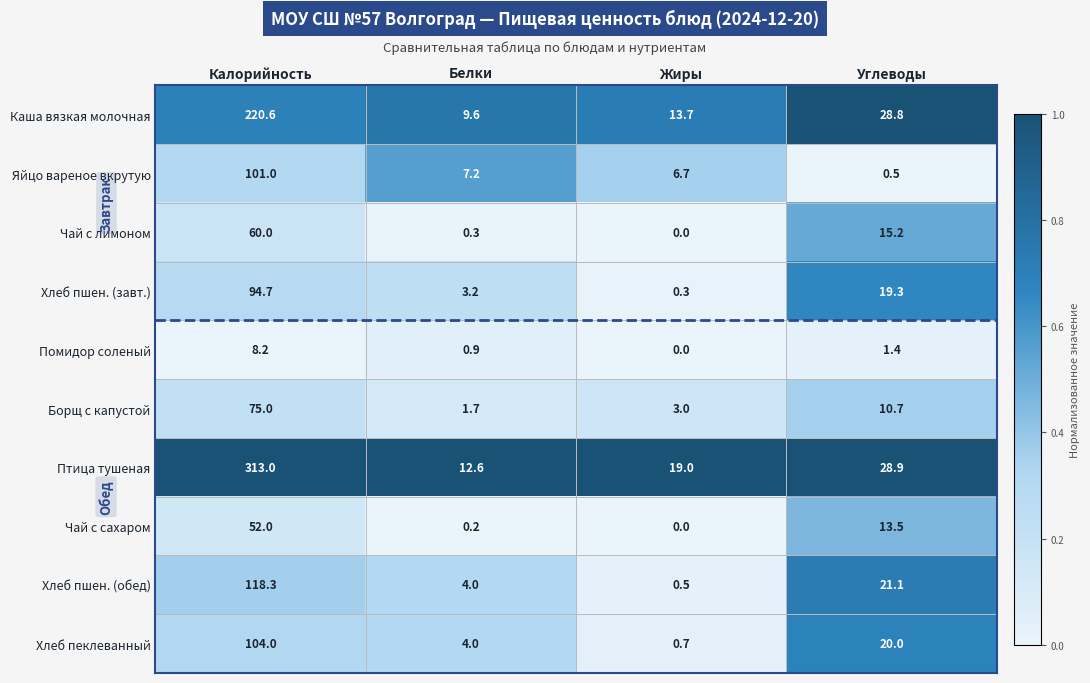

At which category is the sum across all series the highest?

Калорийность